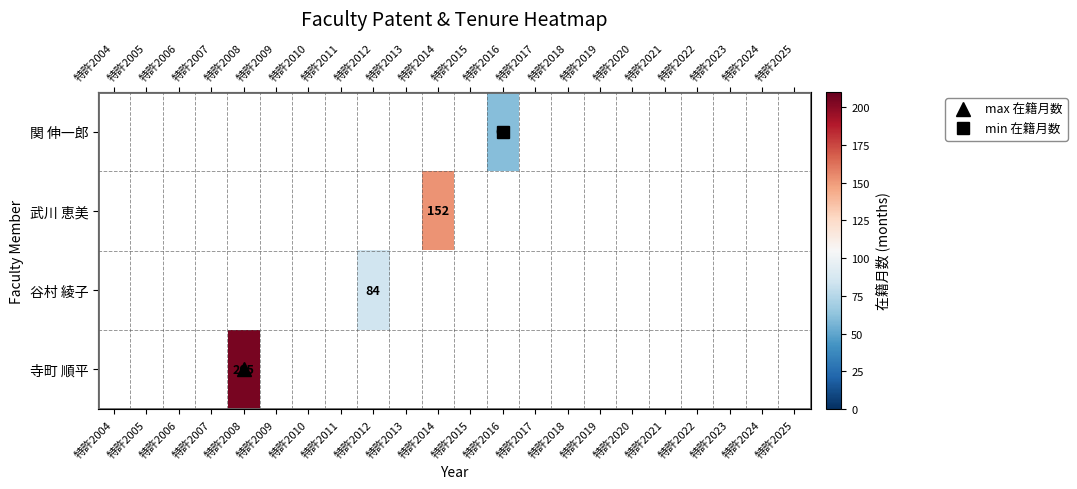

At 特許2004, list the series in order from smallest to largest.

関 伸一郎, 武川 恵美, 谷村 綾子, 寺町 順平